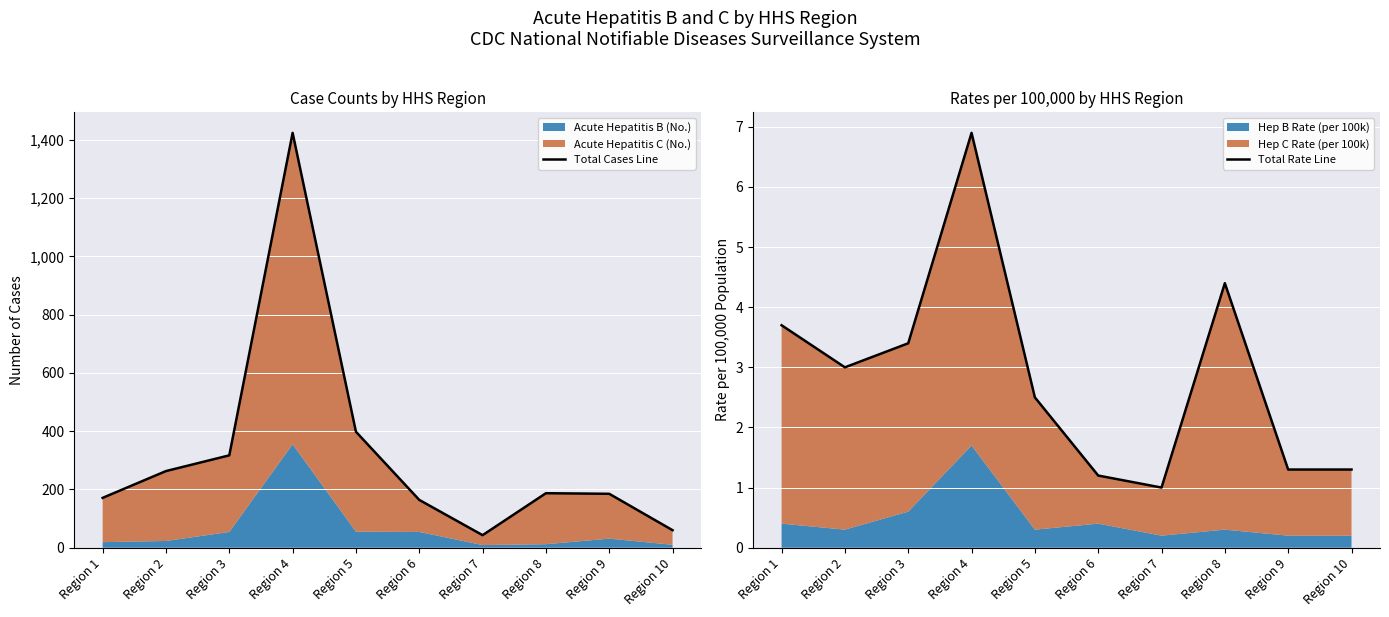

What is the greatest value displayed?

1424.0